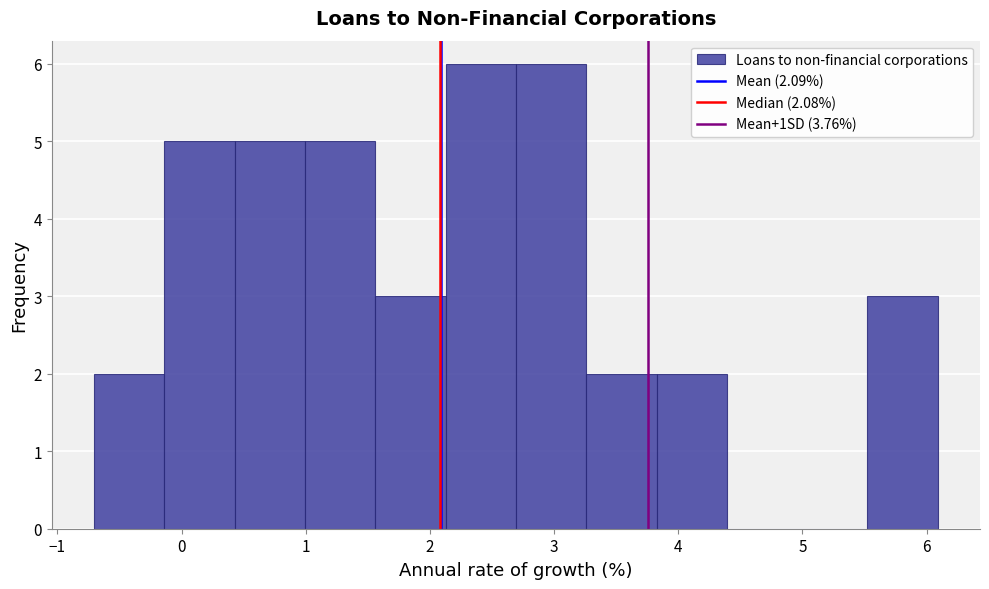

What is the height of the bar covering 3.8 to 4.4 on the x-axis? Neither the bar edges nor the heights are printed on the chart, so give them approximately, as read against the axes.

2